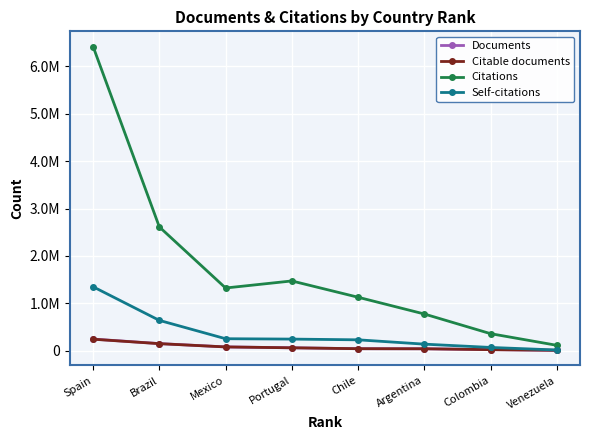

Reading left to right, what are all the values shown in this chart?

Documents: Spain=242639	Brazil=147119	Mexico=77307	Portugal=59209	Chile=39482	Argentina=38225	Colombia=19526	Venezuela=5359
Citable documents: Spain=239695	Brazil=145769	Mexico=76564	Portugal=58215	Chile=39218	Argentina=37772	Colombia=19376	Venezuela=5324
Citations: Spain=6420971	Brazil=2611362	Mexico=1321217	Portugal=1470219	Chile=1126082	Argentina=772250	Colombia=356807	Venezuela=110674
Self-citations: Spain=1347387	Brazil=637439	Mexico=249891	Portugal=242119	Chile=226840	Argentina=135468	Colombia=65883	Venezuela=11691